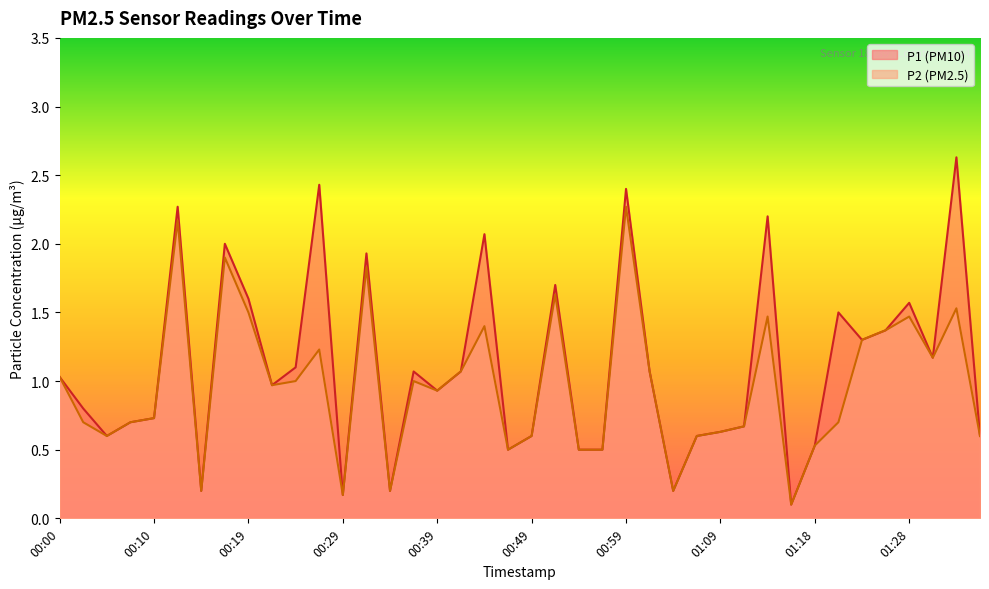

Where is the first local minimum for P2?

00:05